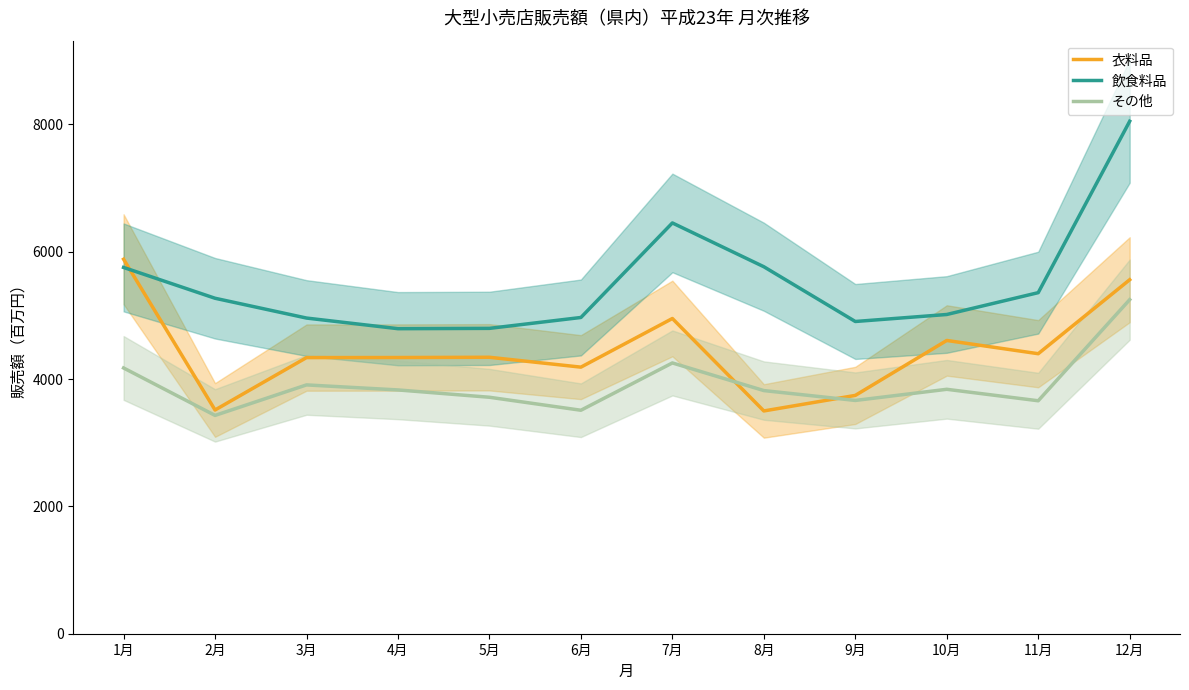

What is the difference between the maximum and minimum values in the 衣料品 series?

2383